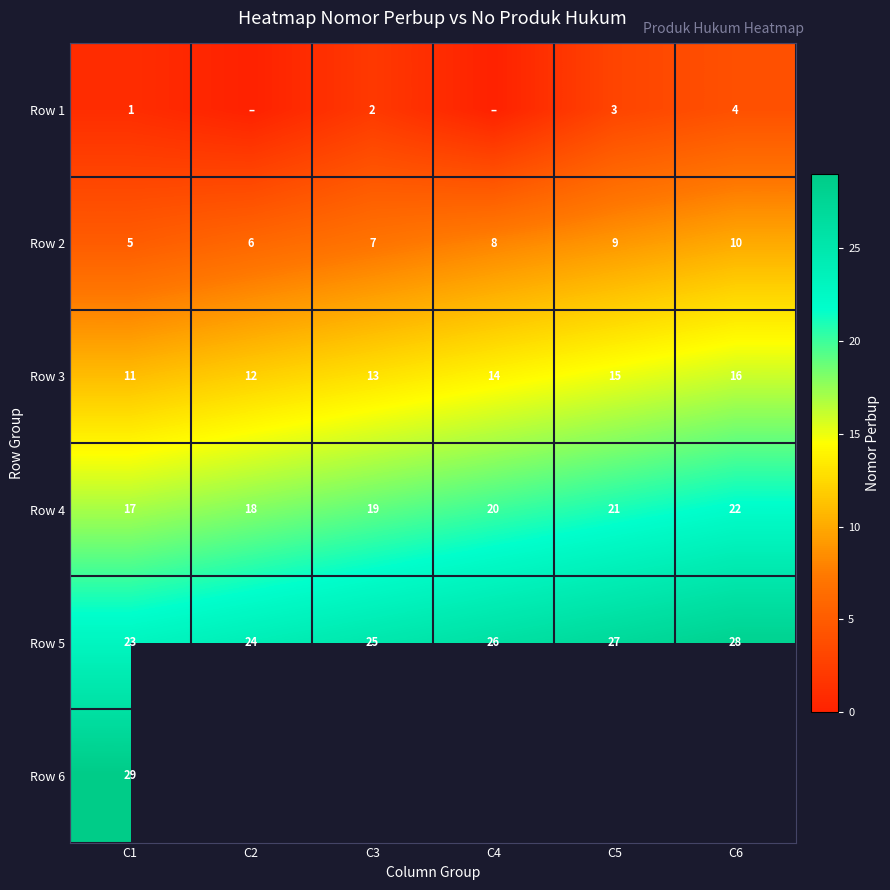

At how many categories does at least one series exceed 20?

6